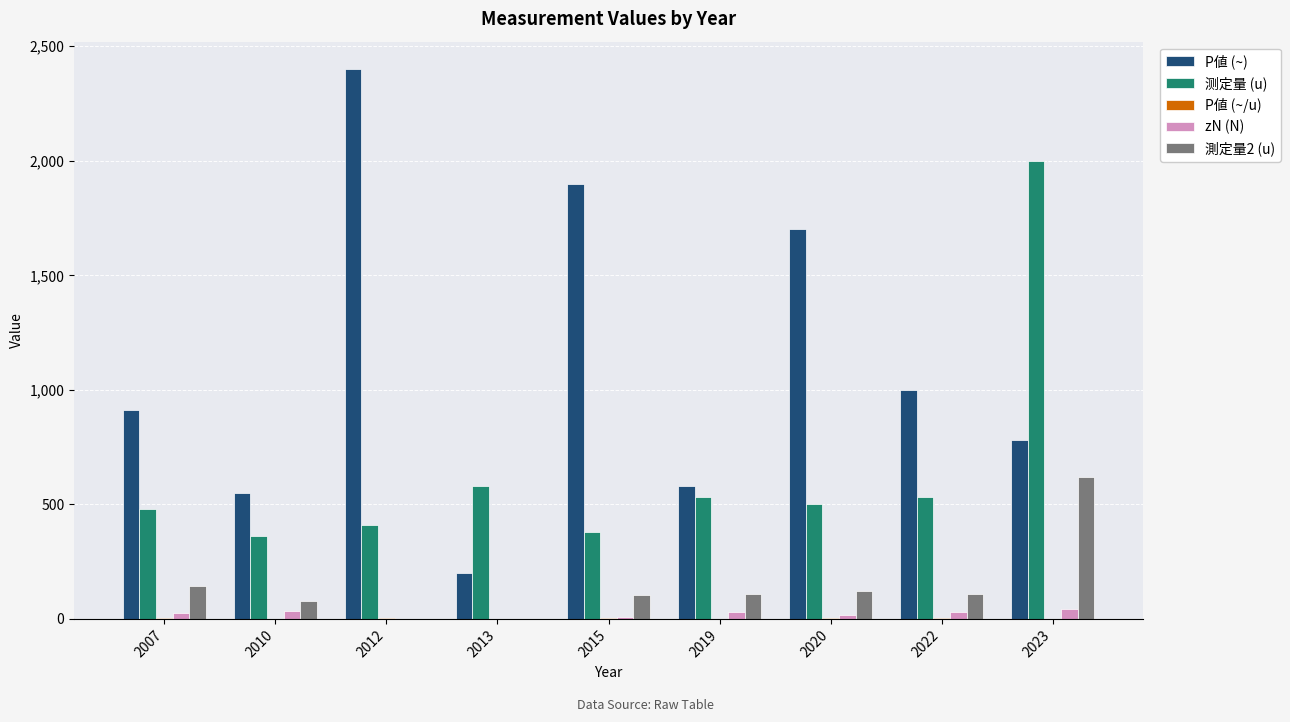

Which category has the highest value in the 测定量 (u) series?

2023